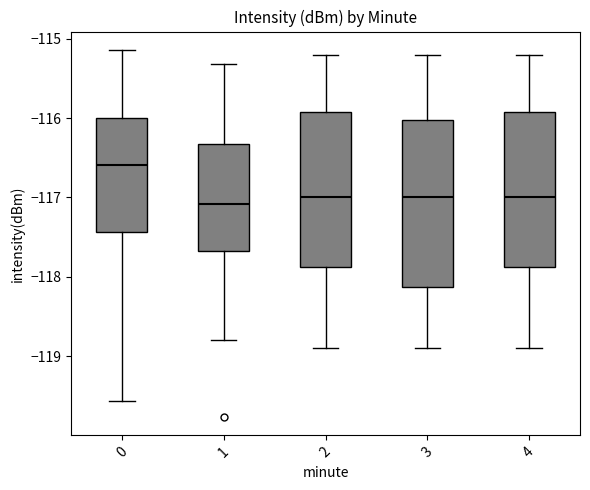

Comparing the boxes themselves (not the whiskers), which one is the tallest?

3